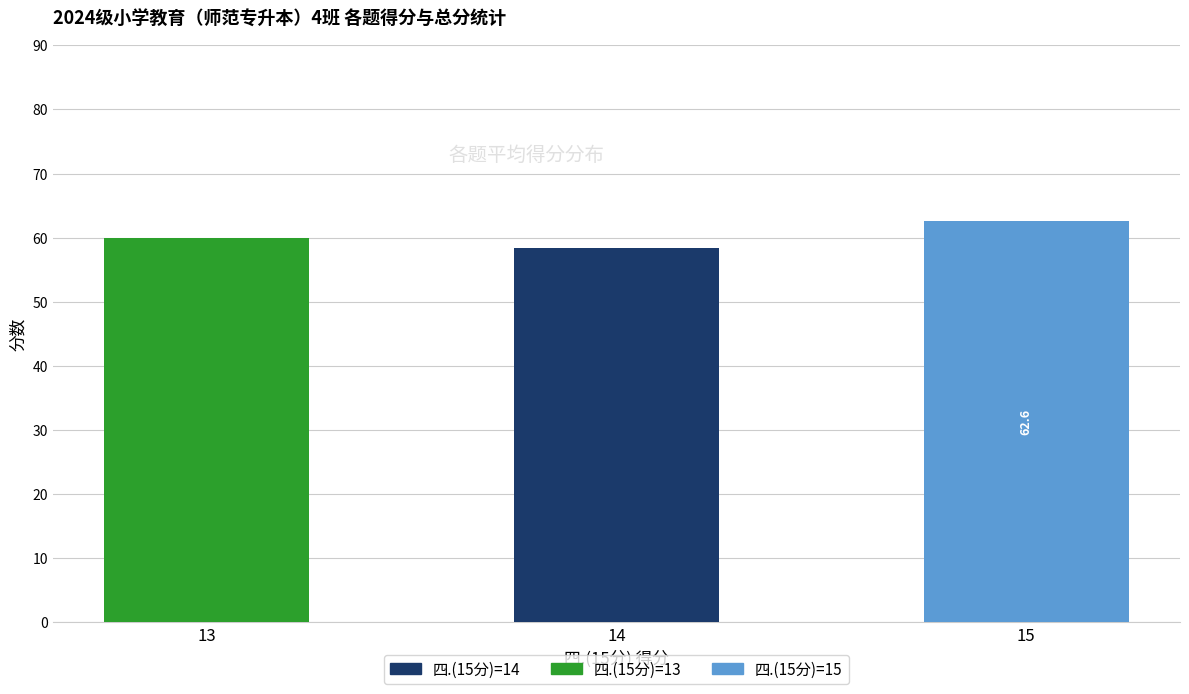

How many data points does each series have?

3